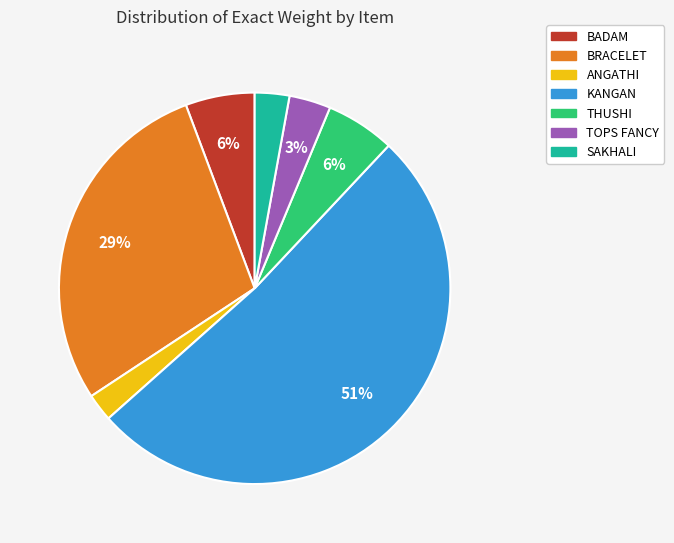

To the nearest percent, what percentage of the pie is BADAM?

6%